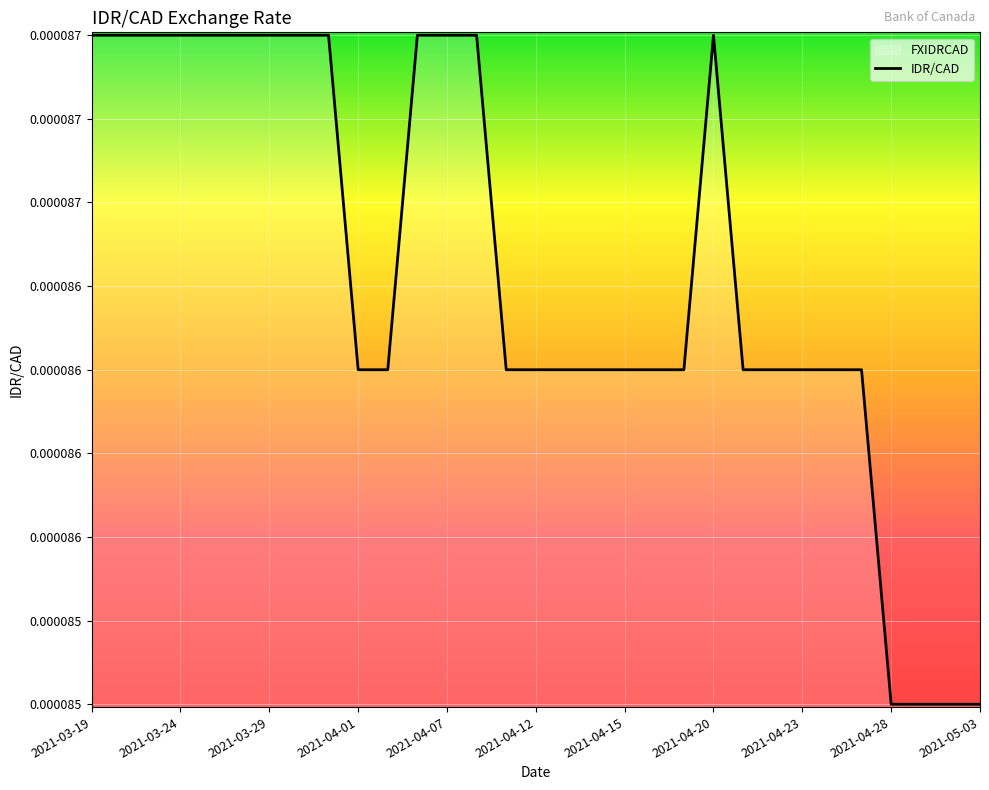

Is it true that the value at 2021-03-22 is 0.0?

True